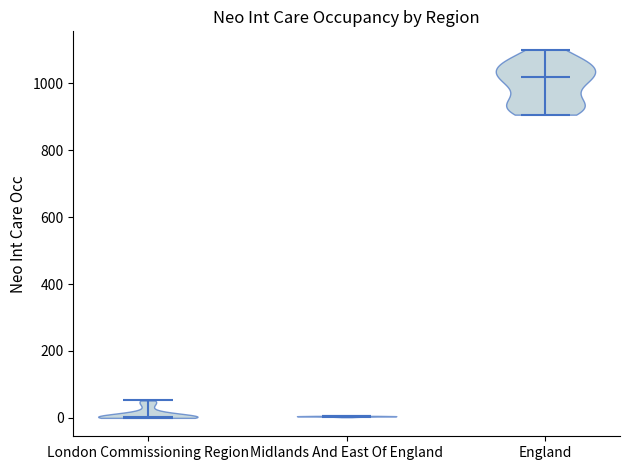

Which violin has the highest median line?

England